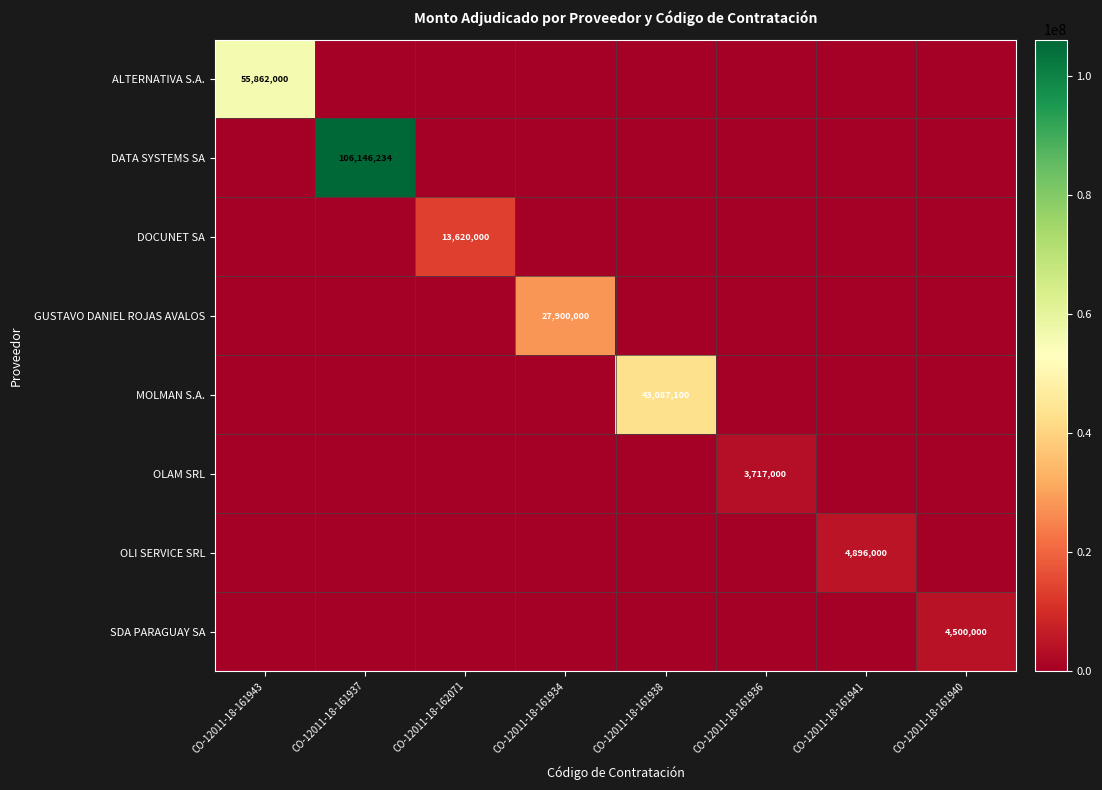

True or false: OLI SERVICE SRL has a value of 4896000 at CO-12011-18-161941.

True